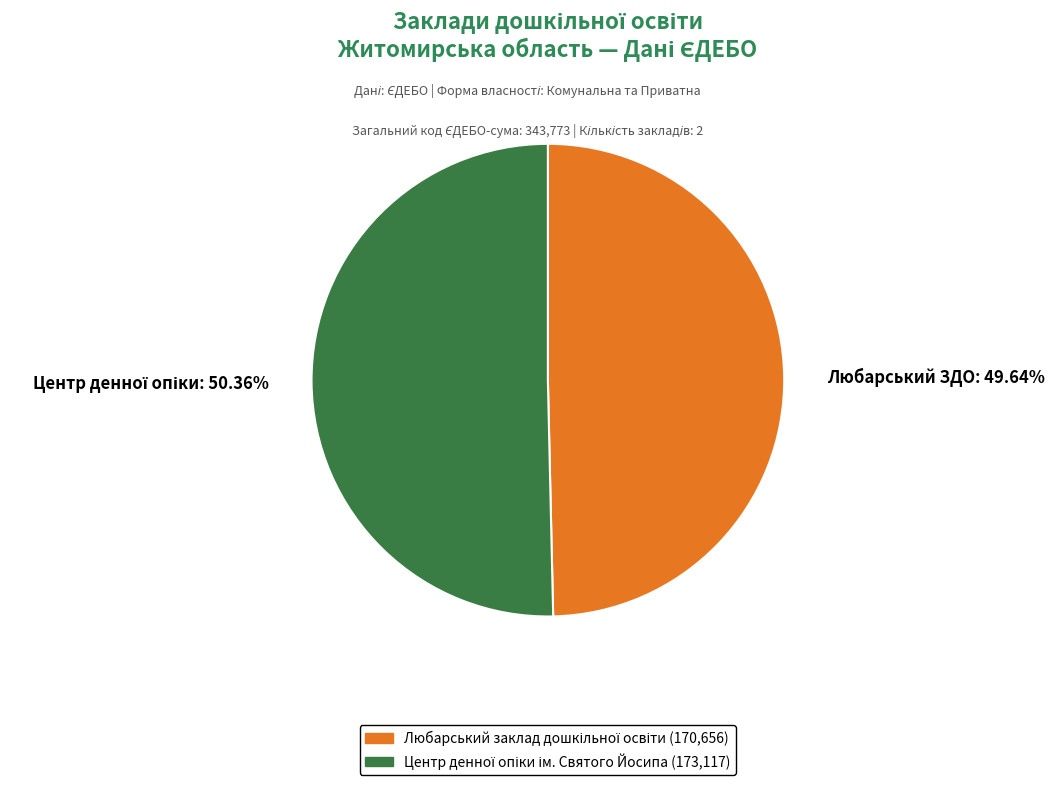

Count the number of slices in the pie.

2